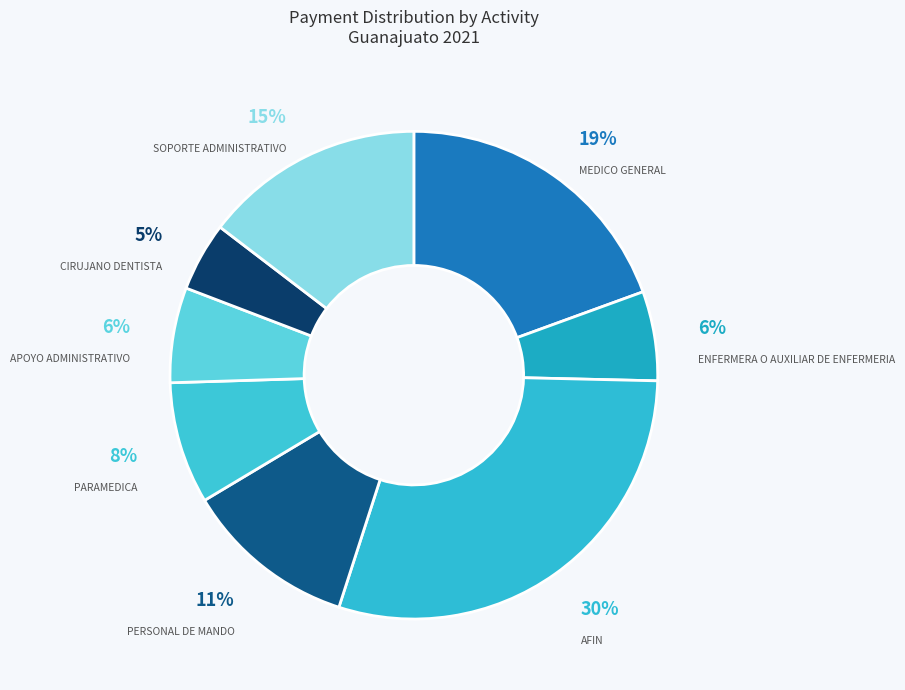

To the nearest percent, what portion does ENFERMERA O AUXILIAR DE ENFERMERIA represent?

6%